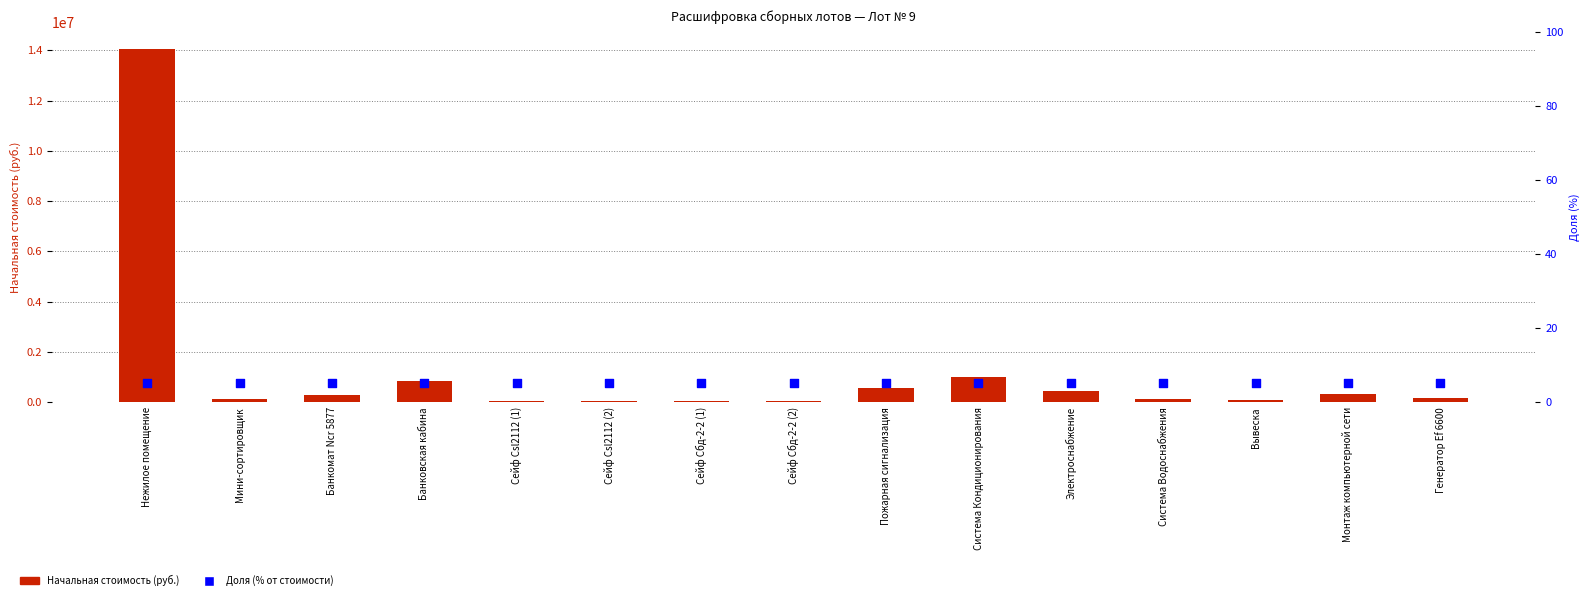

Which series contains the lowest Y value?

Доля (% от стоимости)